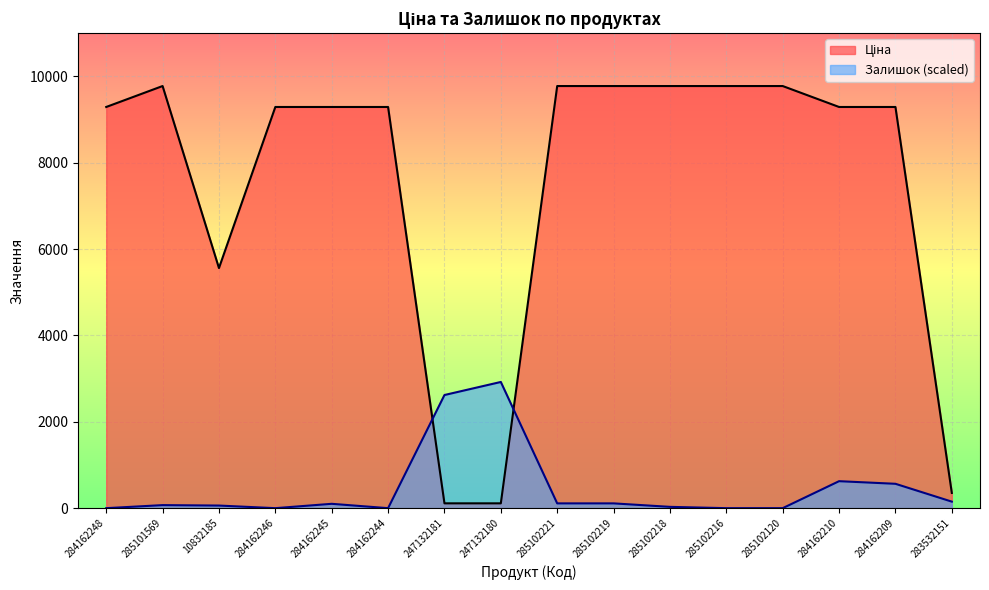

True or false: Ціна has a value of 3215.9 at 284162244.

False